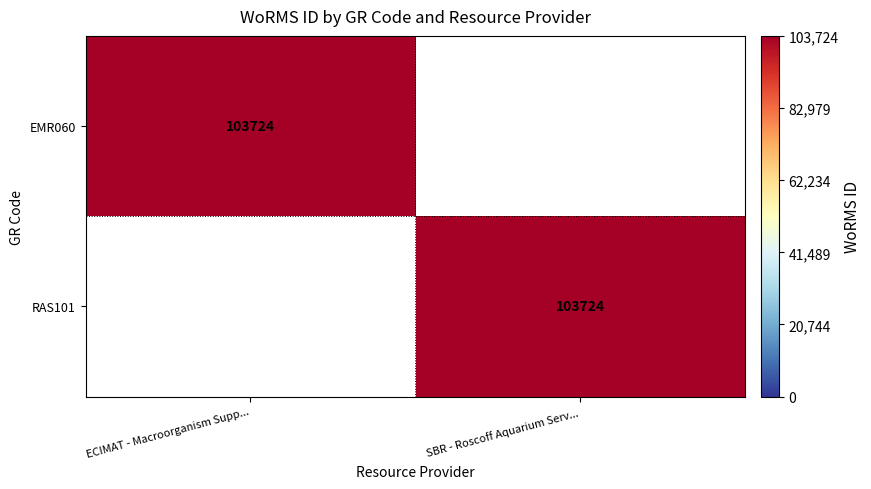

Between SBR - Roscoff Aquarium Serv... and ECIMAT - Macroorganism Supp..., which is larger?

ECIMAT - Macroorganism Supp...